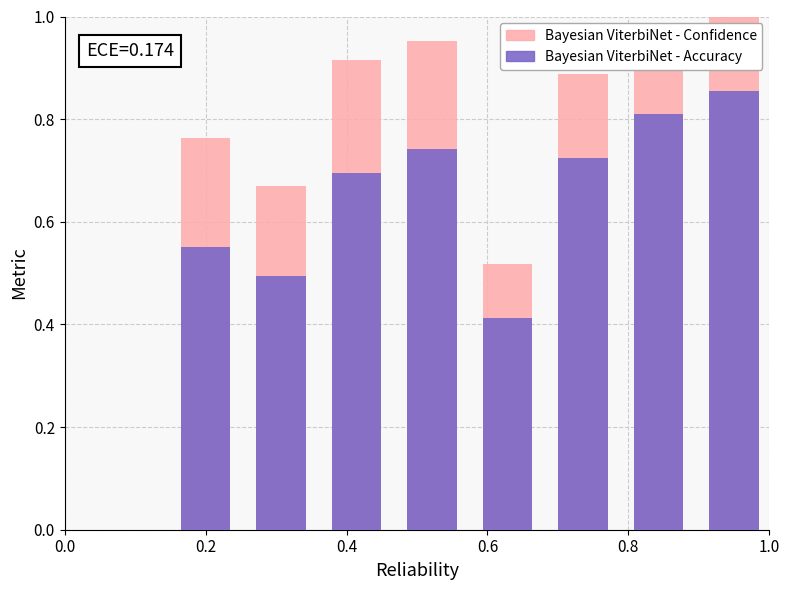

The value of Confidence at 0.6 is 0.9. True or false?

False